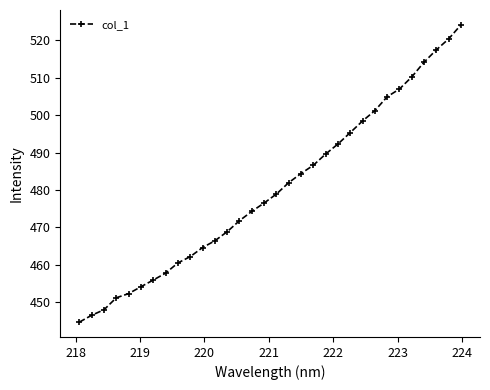

What is the minimum value shown in the chart?

444.7